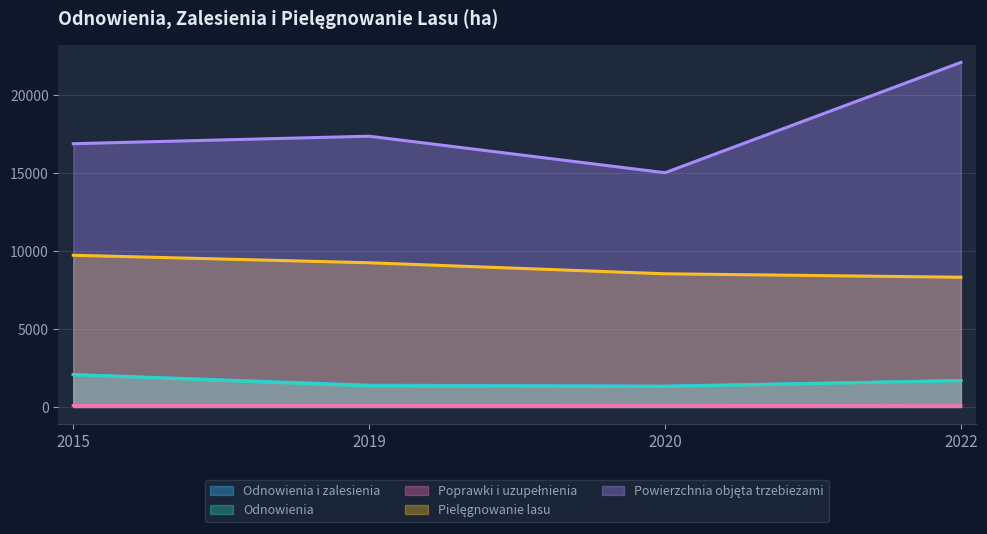

In Powierzchnia objęta trzebieżami, how many points are lower than both neighbors (excluding endpoints)?

1